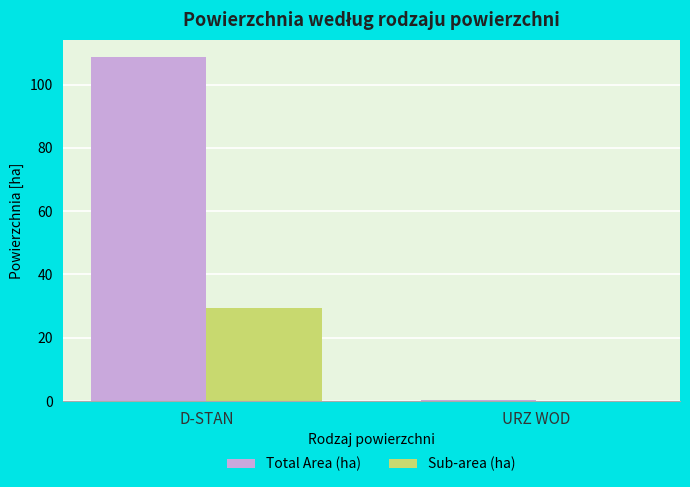

The value of Sub-area (ha) at D-STAN is 7.2. True or false?

False